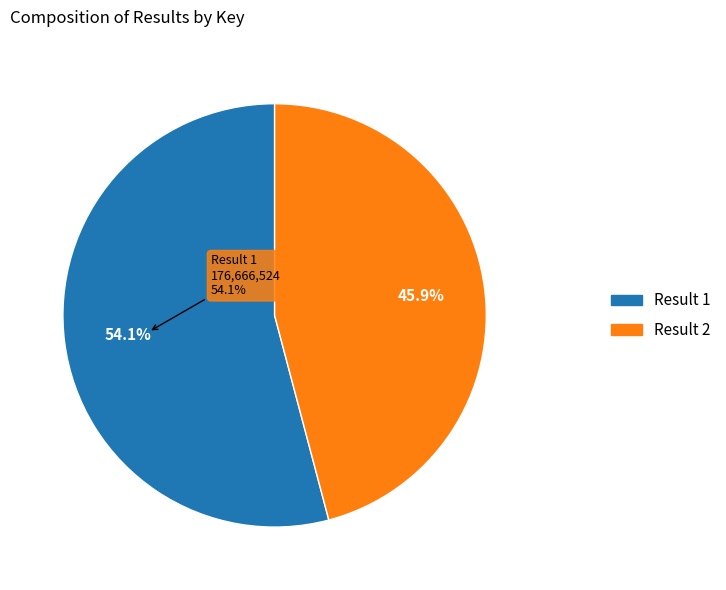

Rank the categories by value from highest to lowest.

1, 2